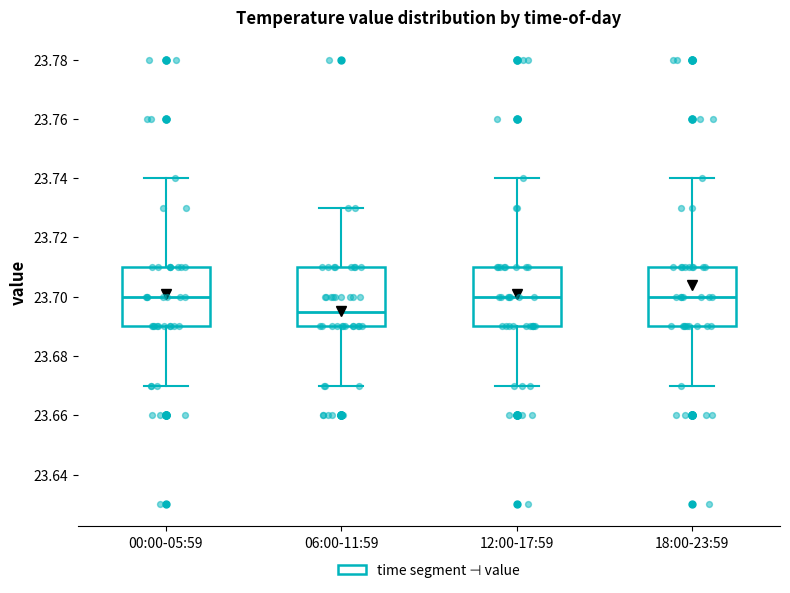

Where does the upper whisker of the box for 12:00-17:59 end on the y-axis? The values are not printed on the chart, so give them approximately, as read against the axis.

23.740